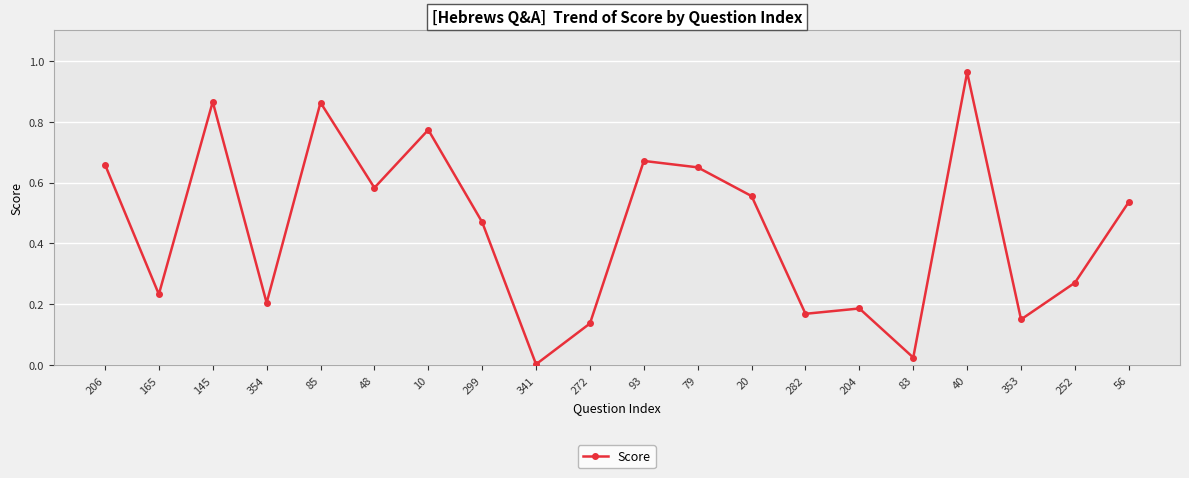

Which category has the lowest value across all series?

341